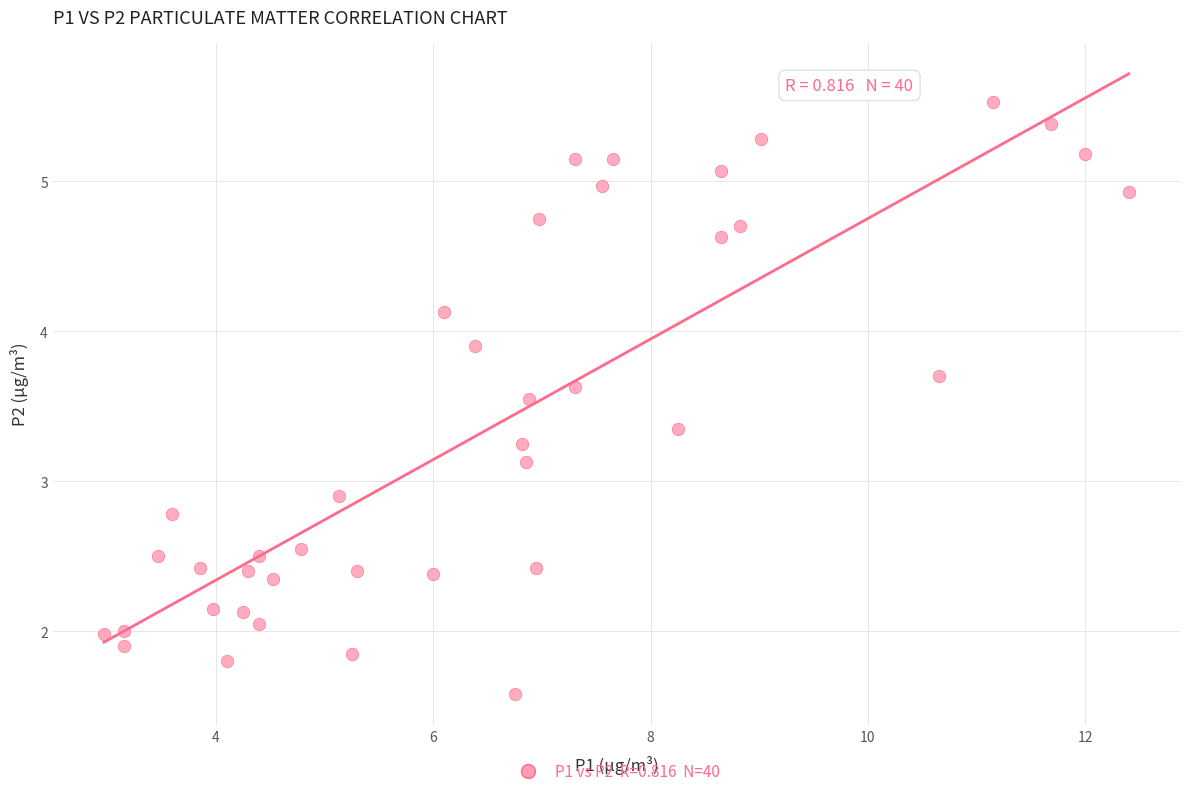

What is the range of X values (max minus min)?

9.4